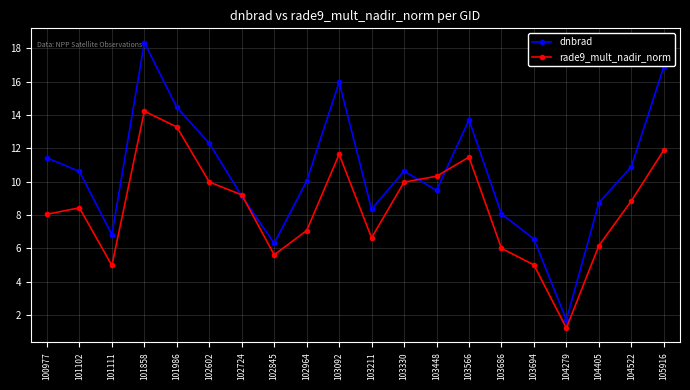

At which label does rade9_mult_nadir_norm reach its minimum?

104279